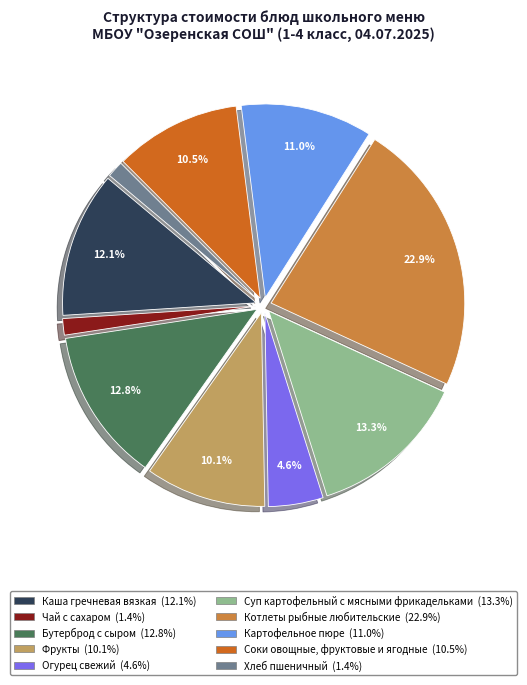

How many segments does this pie chart have?

10